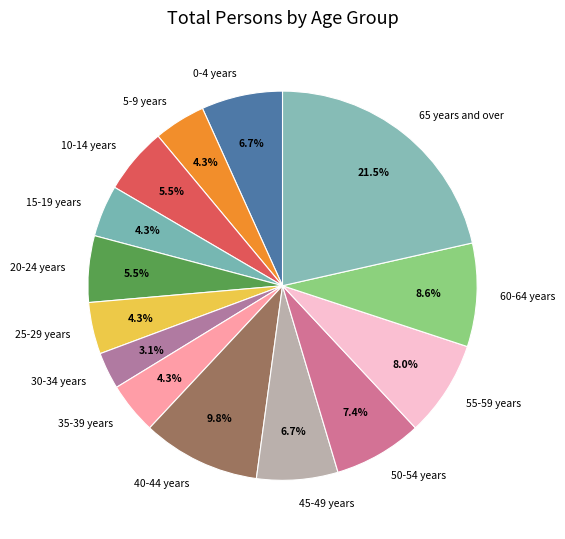

How many segments does this pie chart have?

14